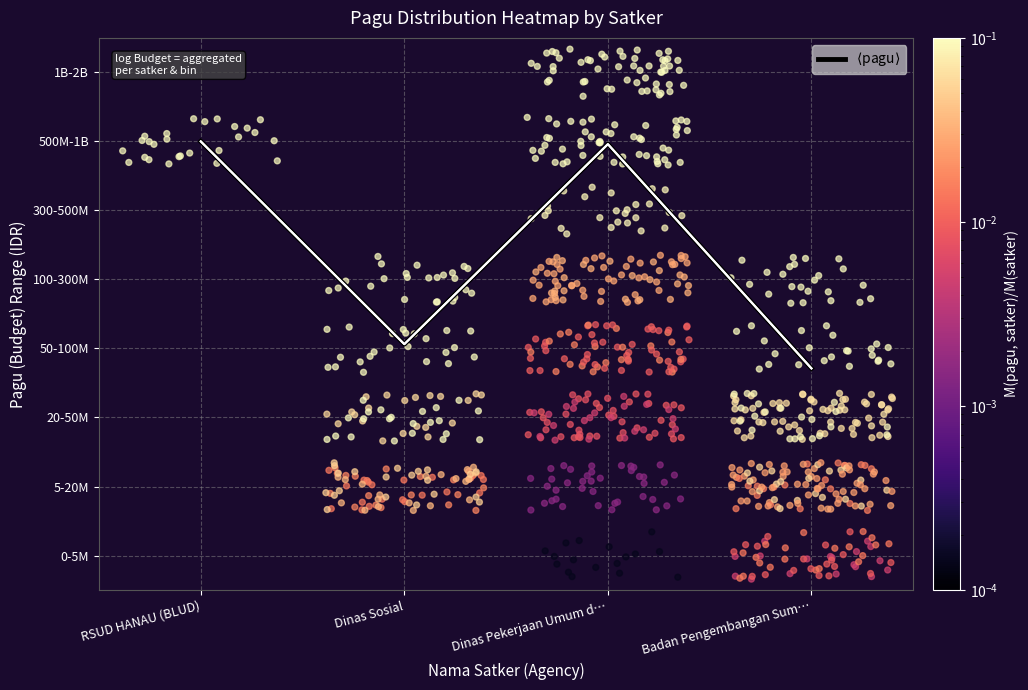

Between Badan Pengembangan Sum… and Dinas Pekerjaan Umum d…, which is larger?

Dinas Pekerjaan Umum d…